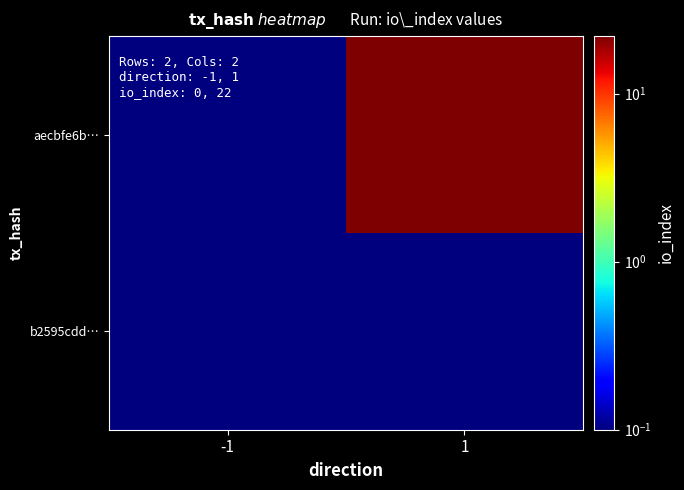

Which series has the largest range (max minus min)?

aecbfe6b…